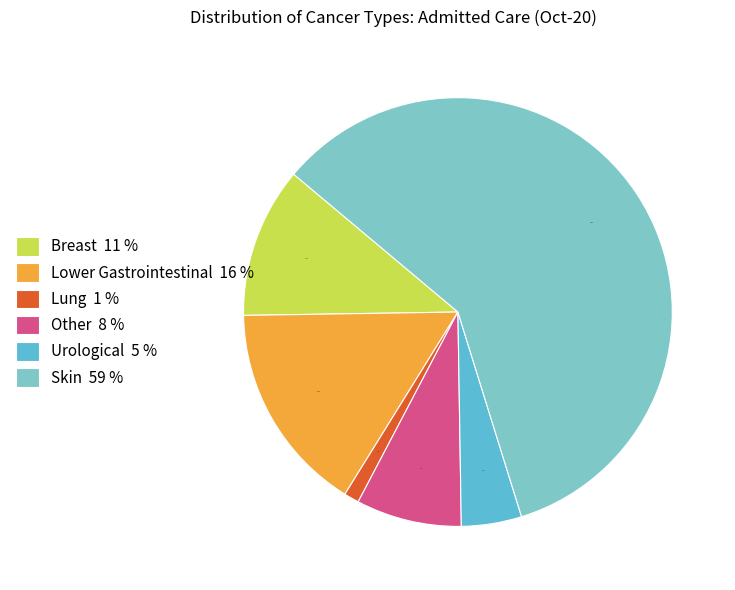

Rank the categories by value from lowest to highest.

Lung, Urological, Other, Breast, Lower Gastrointestinal, Skin